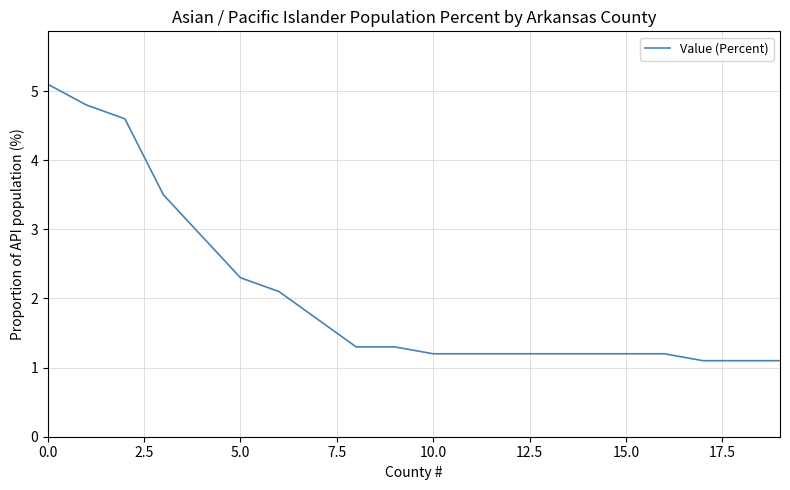

What is the difference between the maximum and minimum values?

4.0